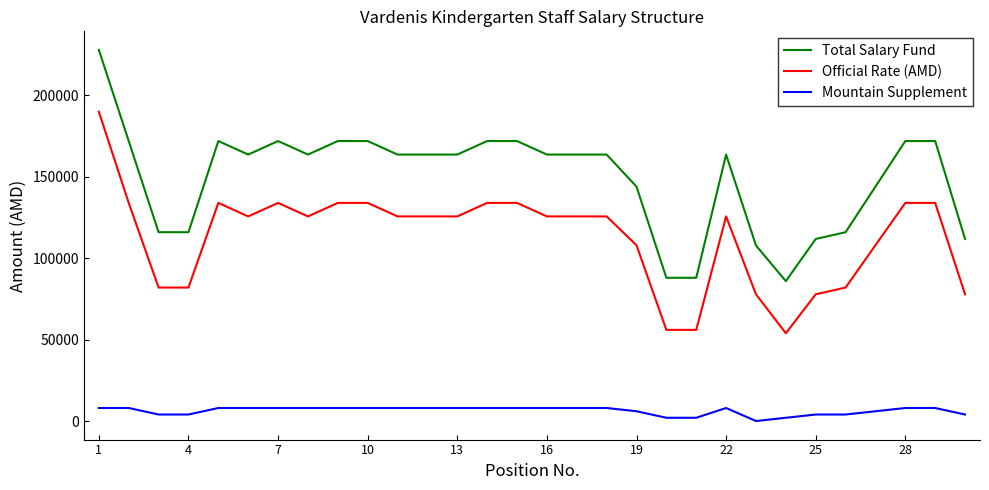

What is the maximum value for Mountain Supplement?

8000